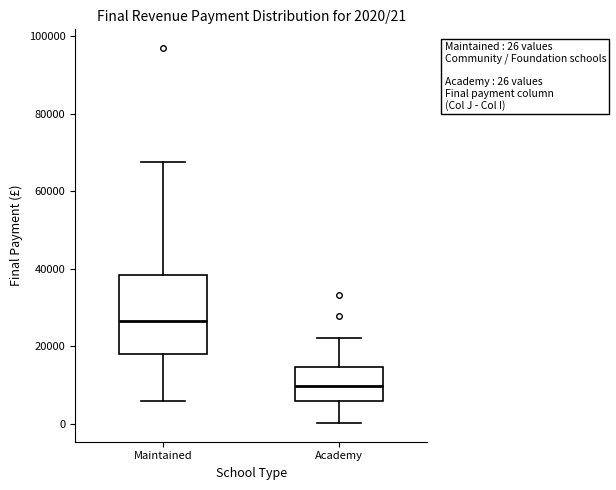

Which box's median line is the highest?

Maintained